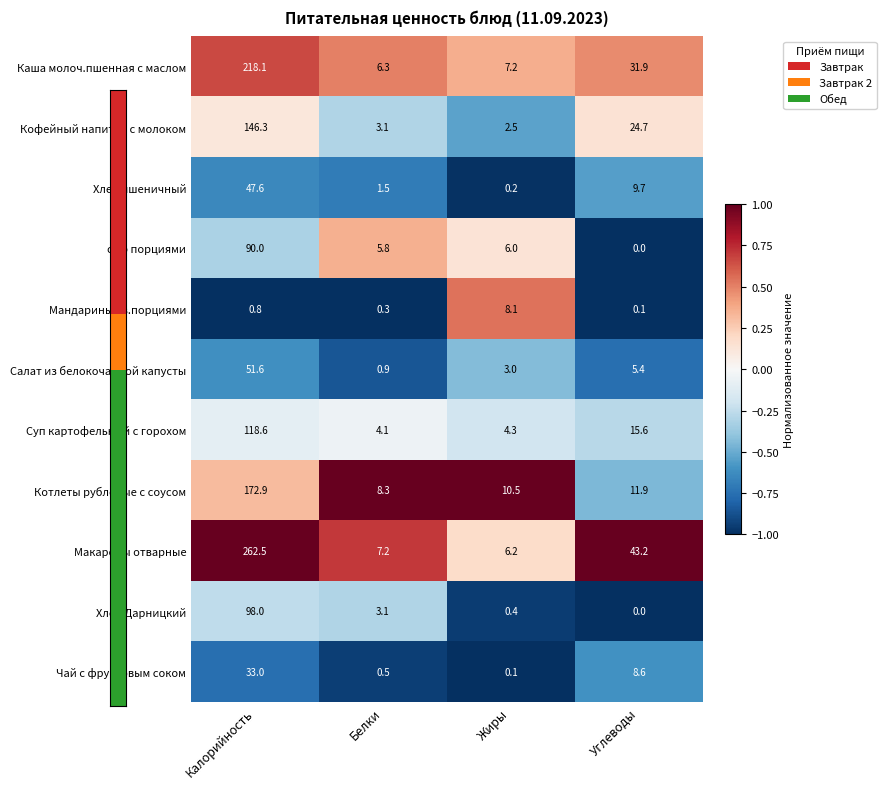

What is the spread (max minus min) of values at Калорийность?

261.7